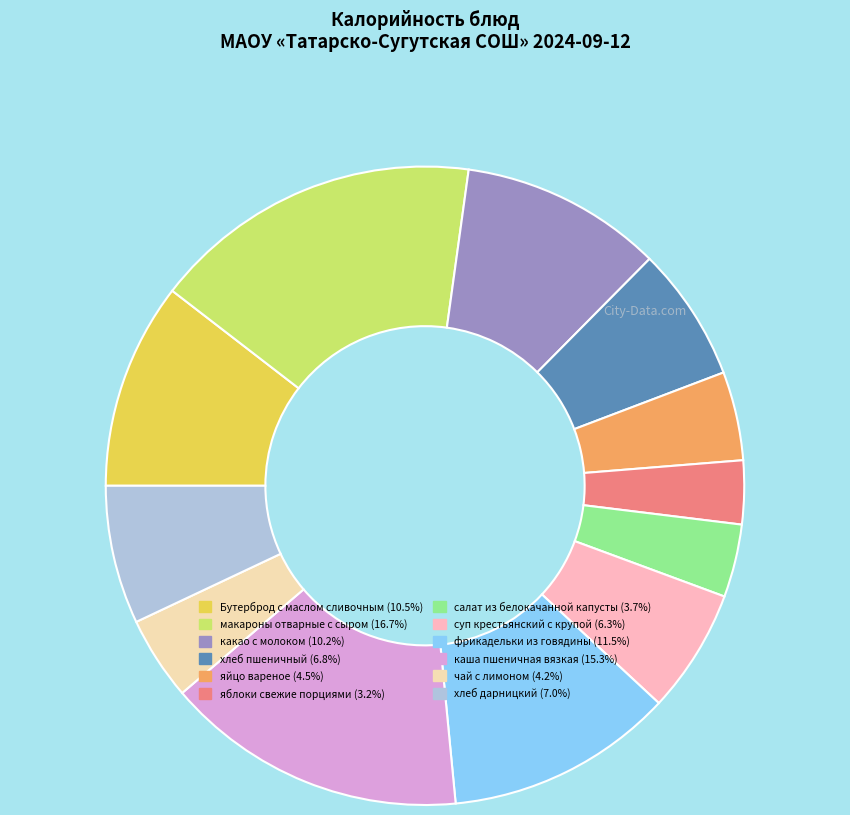

Do каша пшеничная вязкая and фрикадельки из говядины together represent more than half of the pie?

No